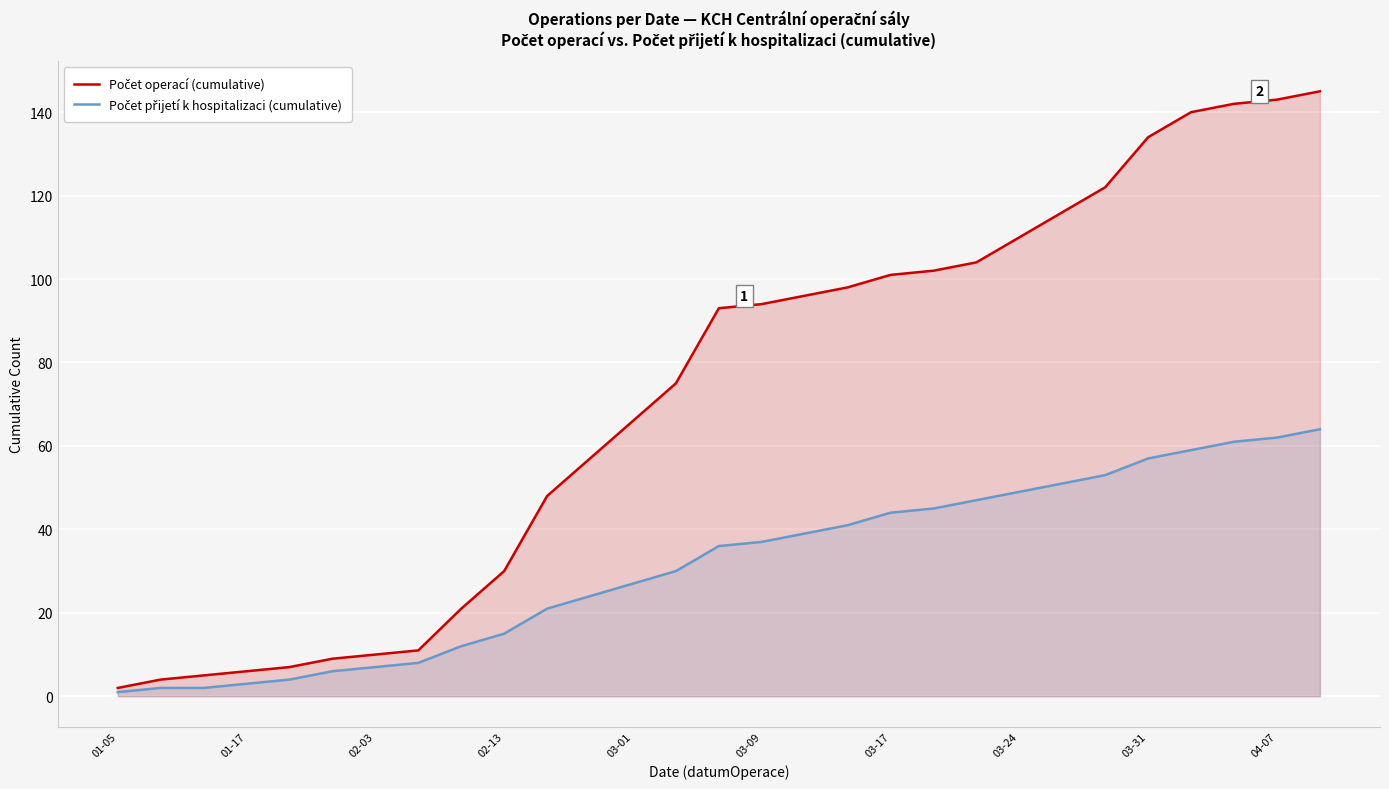

What is the difference between the second highest and second lowest values in the Počet přijetí k hospitalizaci (cumulative) series?

60